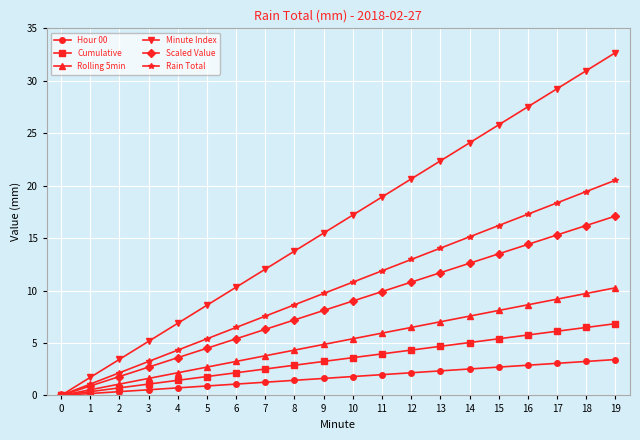

Which series has the largest range (max minus min)?

Minute Index